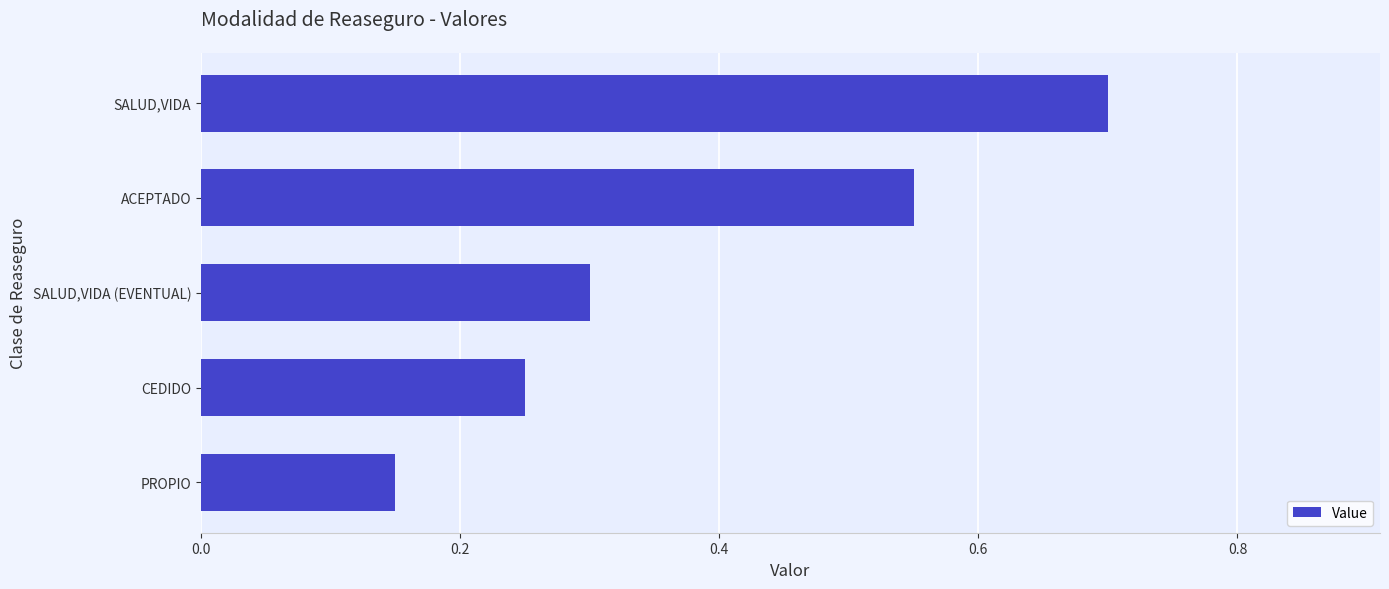

How many bars are there in total?

5